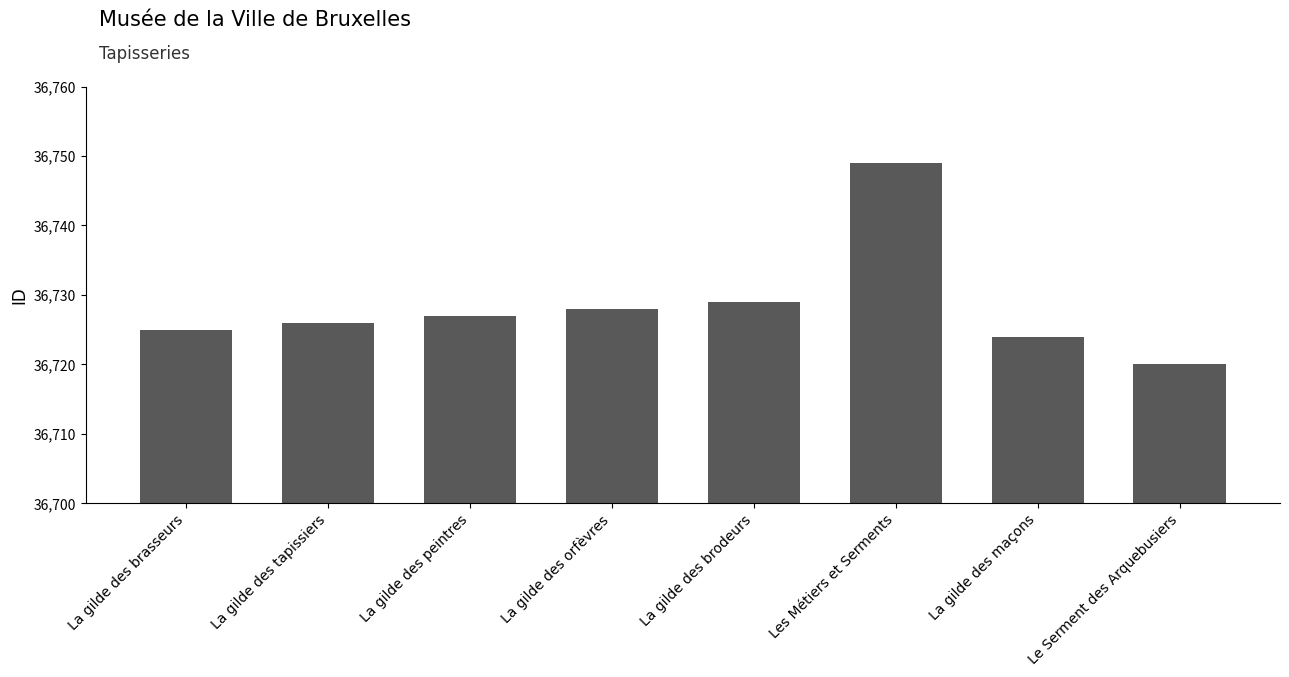

Is it true that the value at La gilde des brasseurs is 36725?

True